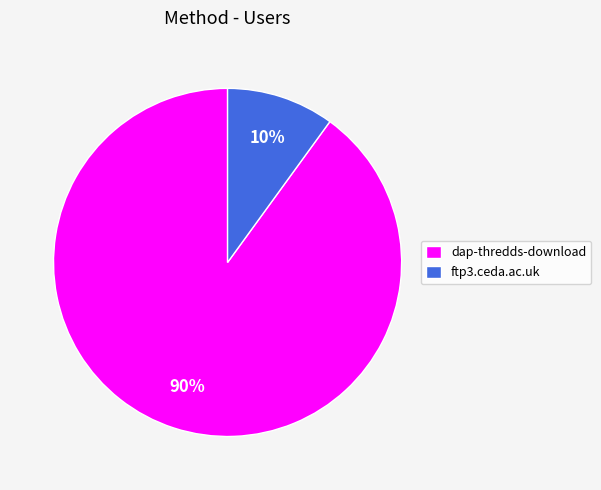

How many segments does this pie chart have?

2